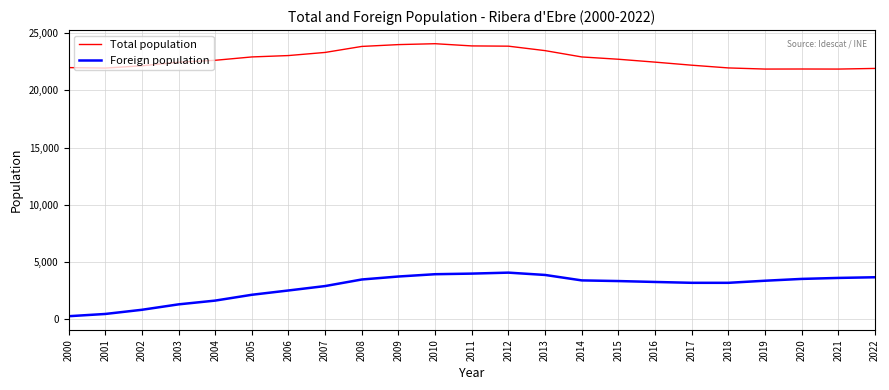

What is the total value across all series at 2013?

27336